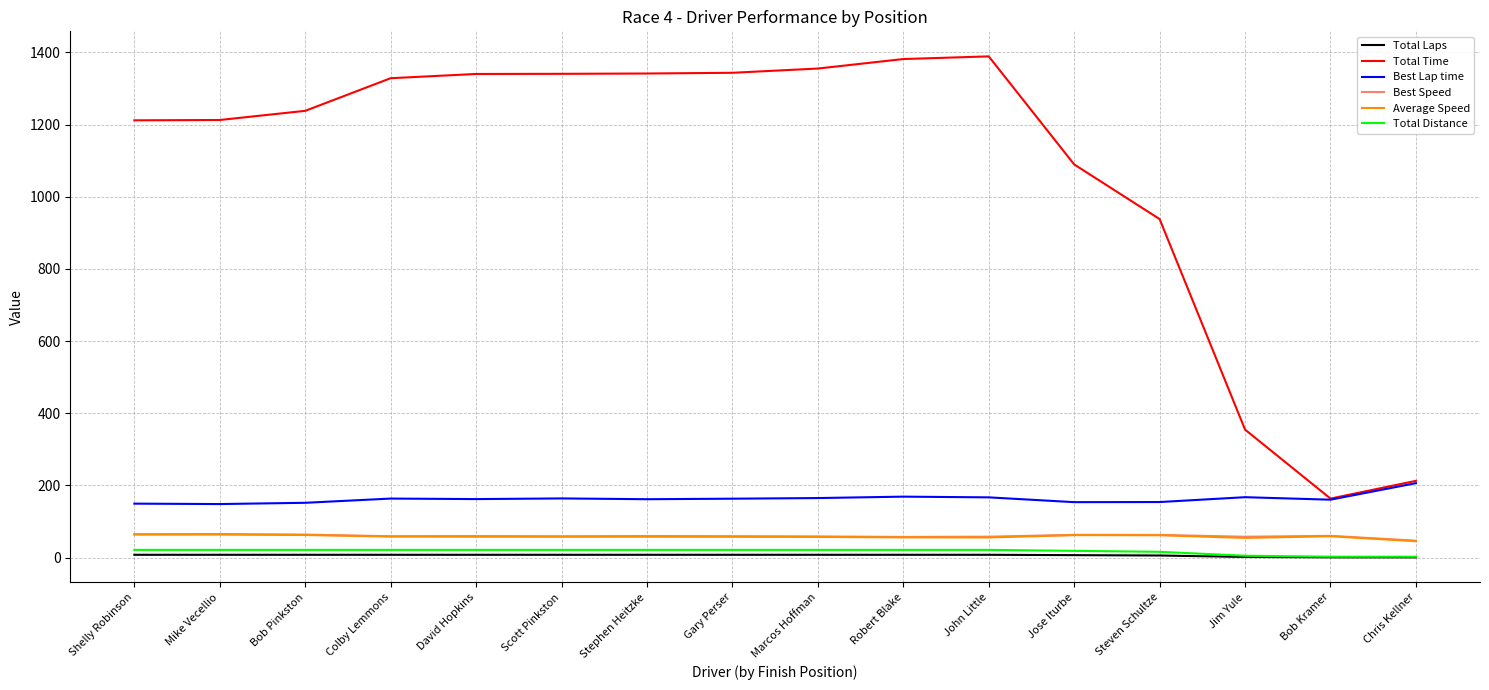

True or false: Best Speed and Best Lap time intersect in this chart.

False